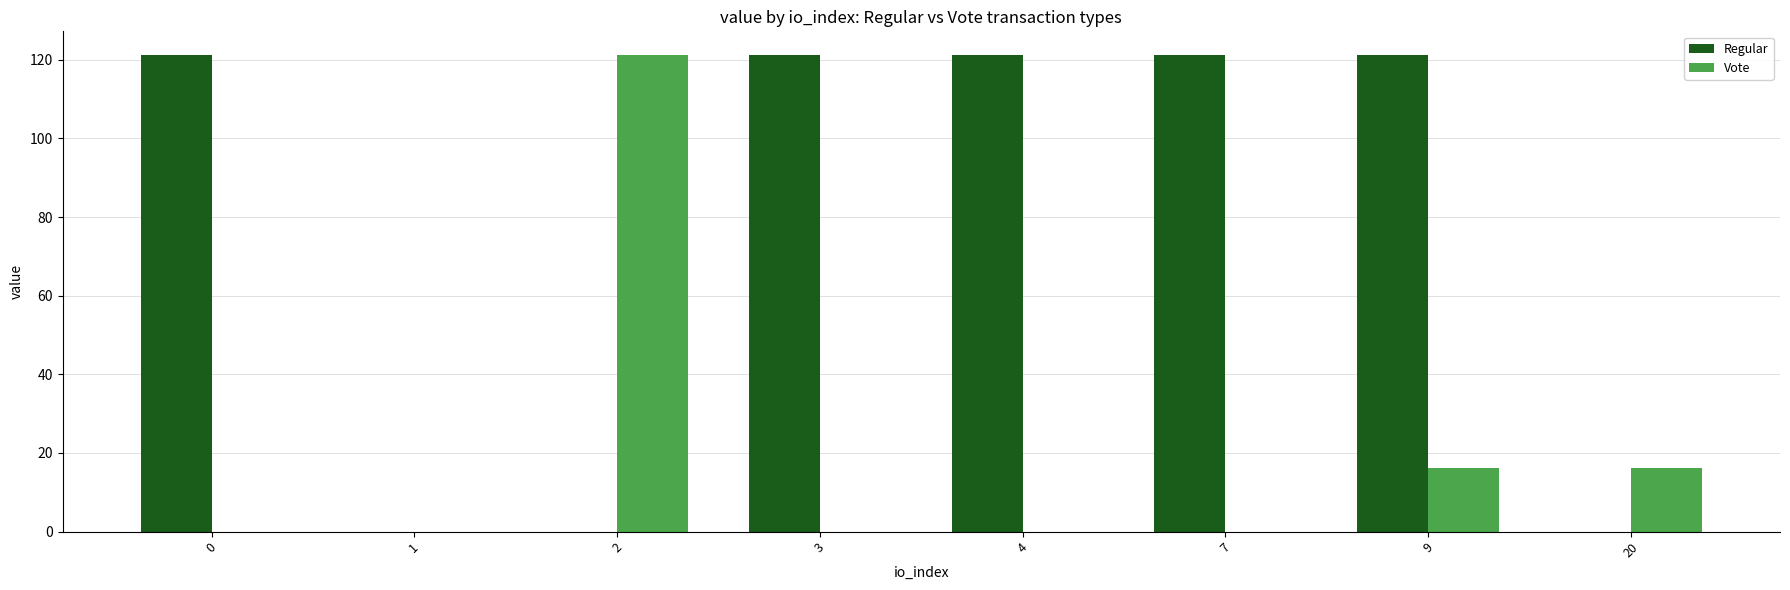

What is the sum of the Regular values at 7 and 3?

242.3